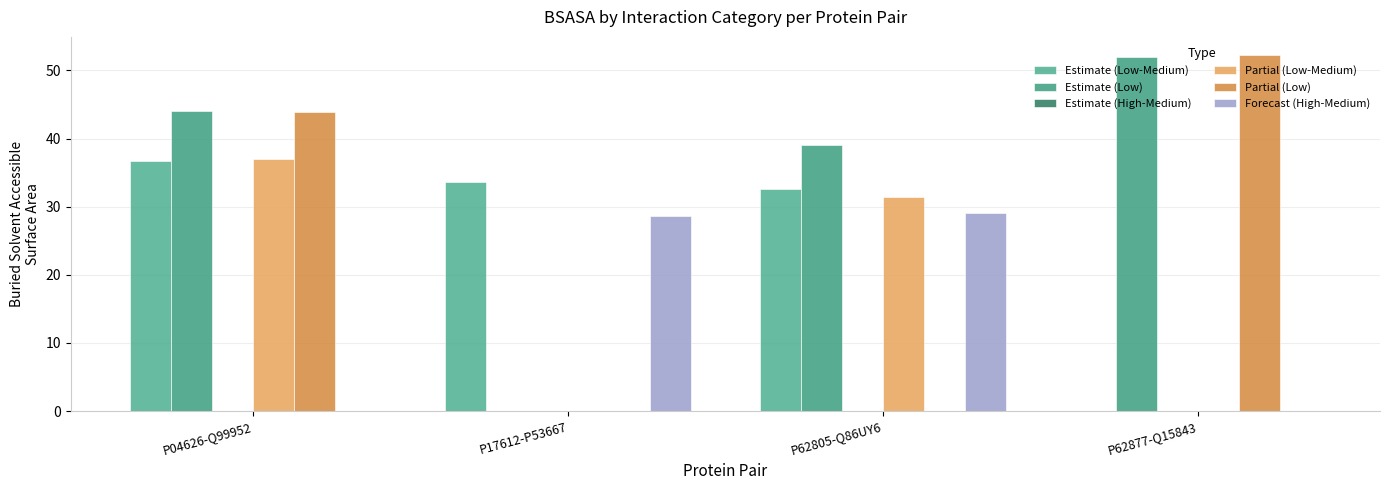

Count the number of data series in this chart.

5